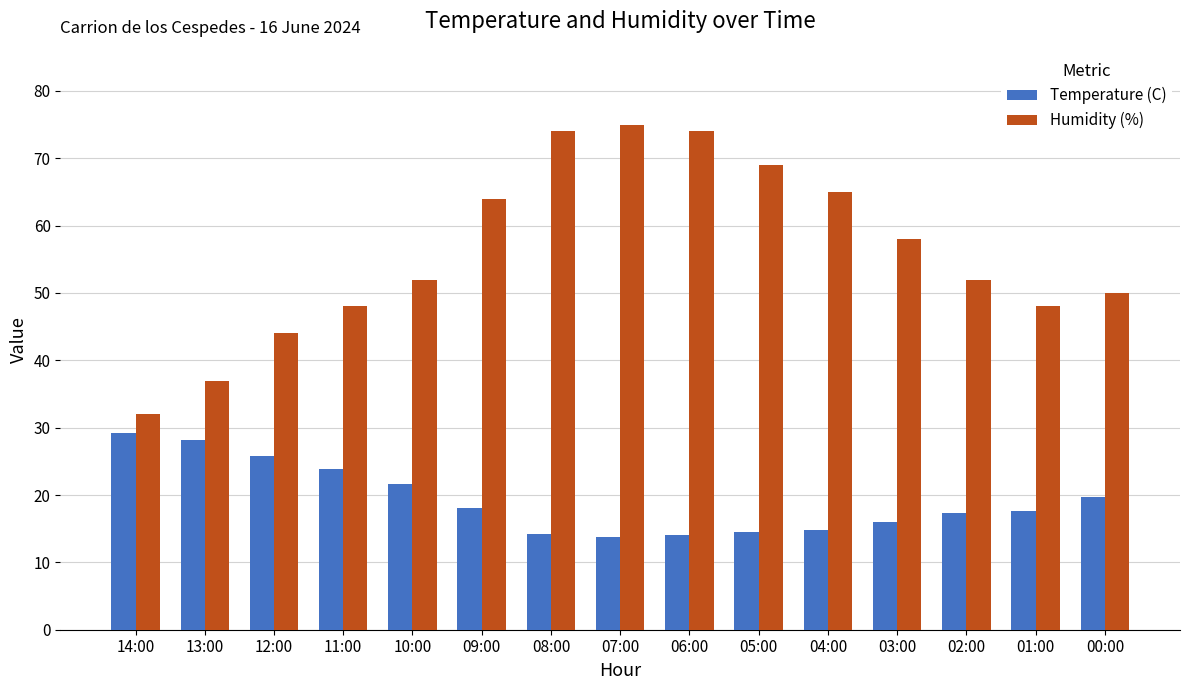

The Humidity (%) series shows 65.0 at 04:00. True or false?

True